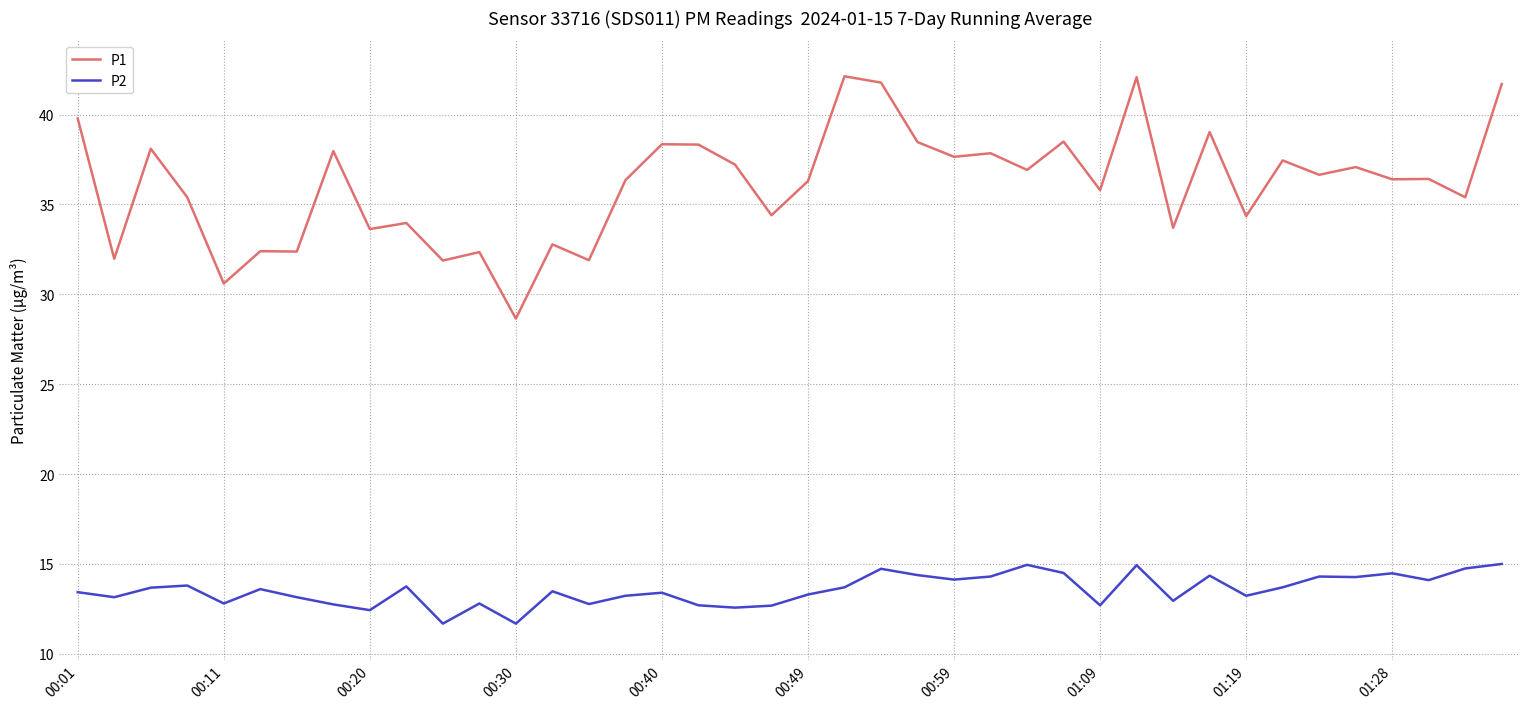

What is the maximum value shown in the chart?

42.1